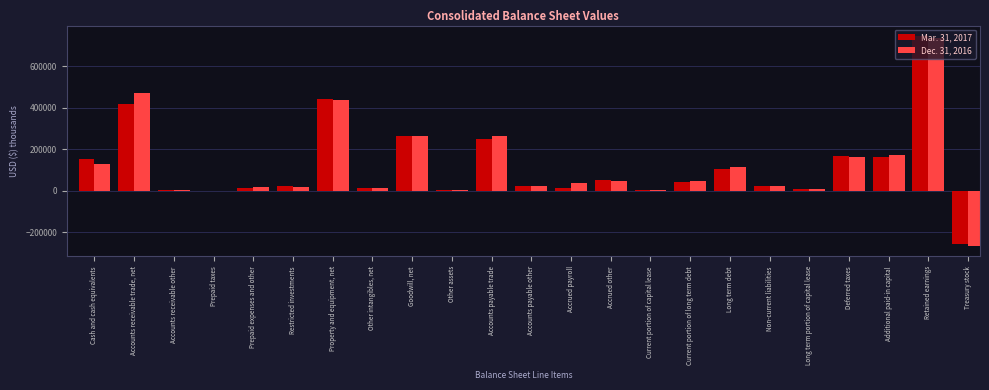

What is the greatest value displayed?

745897